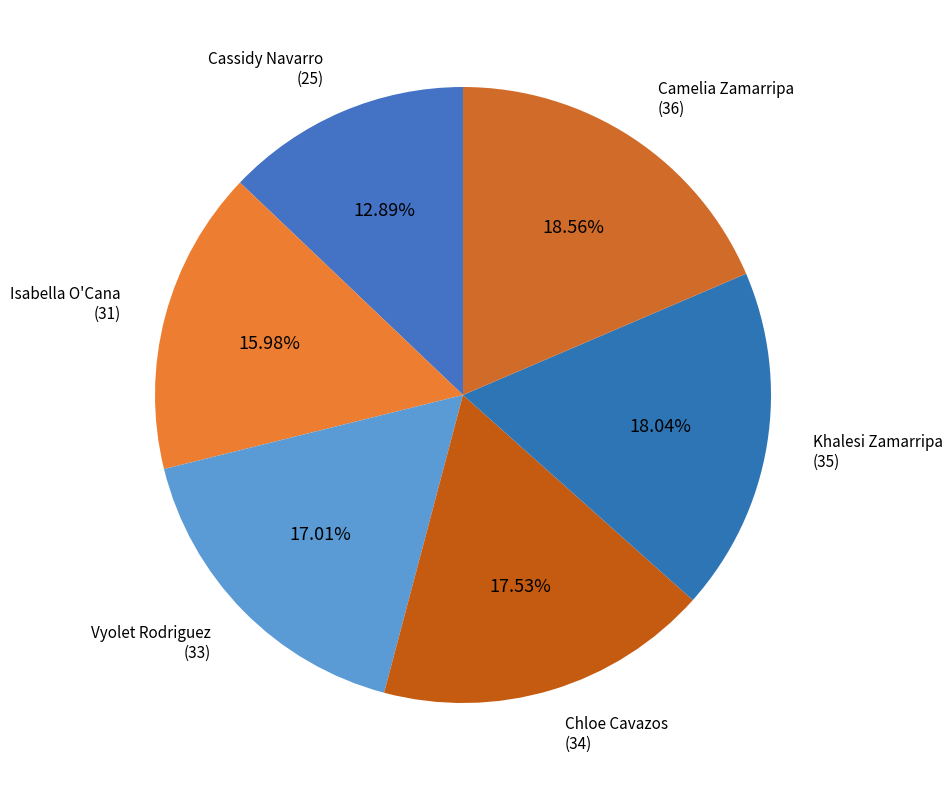

How many segments does this pie chart have?

6